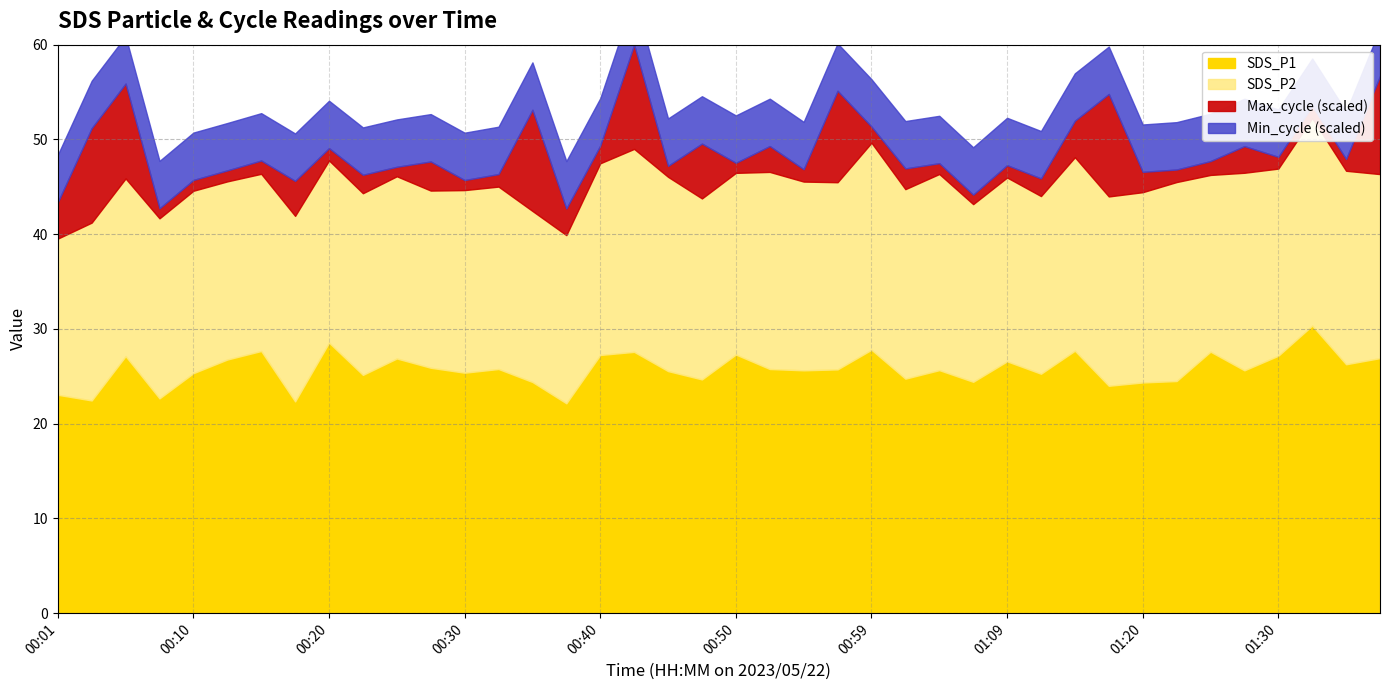

The value of SDS_P2 at 01:12 is 18.8. True or false?

True